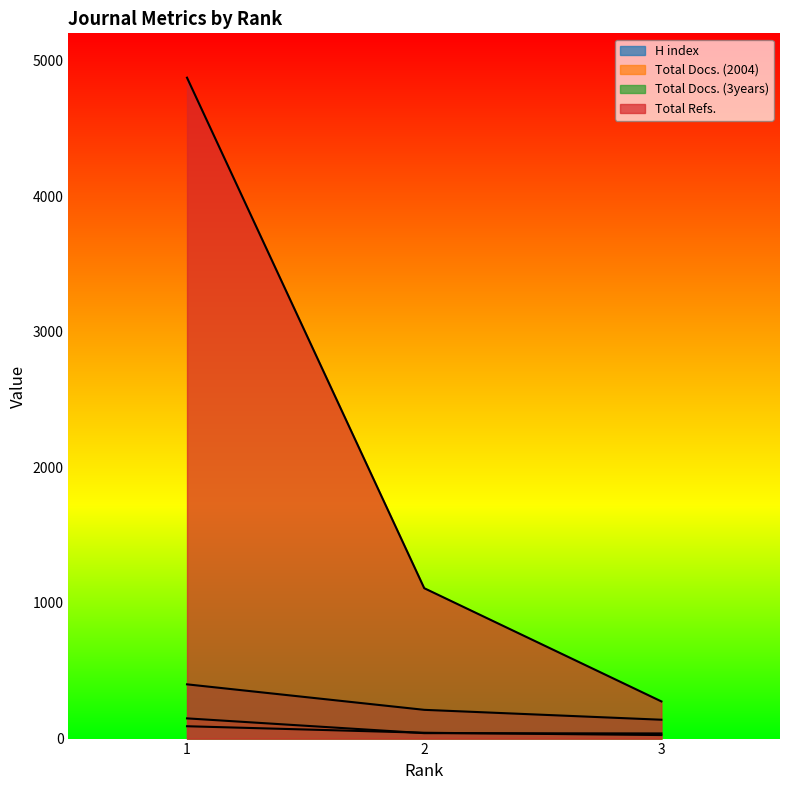

Rank the series at 1 from lowest to highest value.

H index, Total Docs. (2004), Total Docs. (3years), Total Refs.